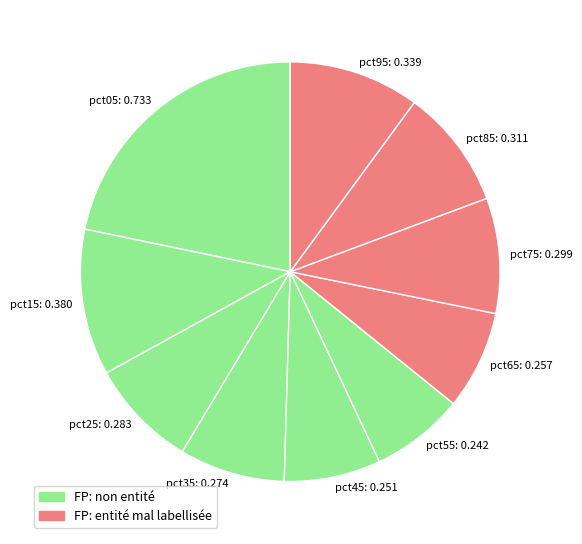

True or false: pct65 accounts for 8% of the total.

True